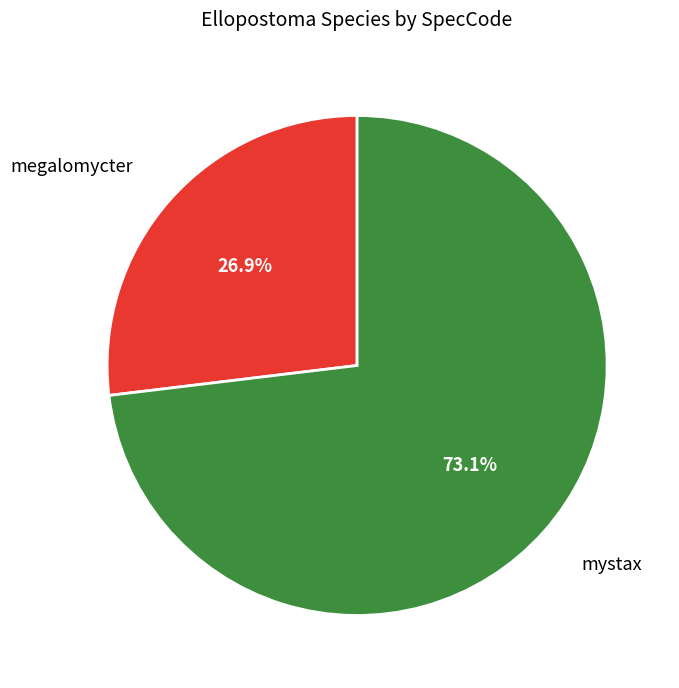

How many slices are in this pie chart?

2